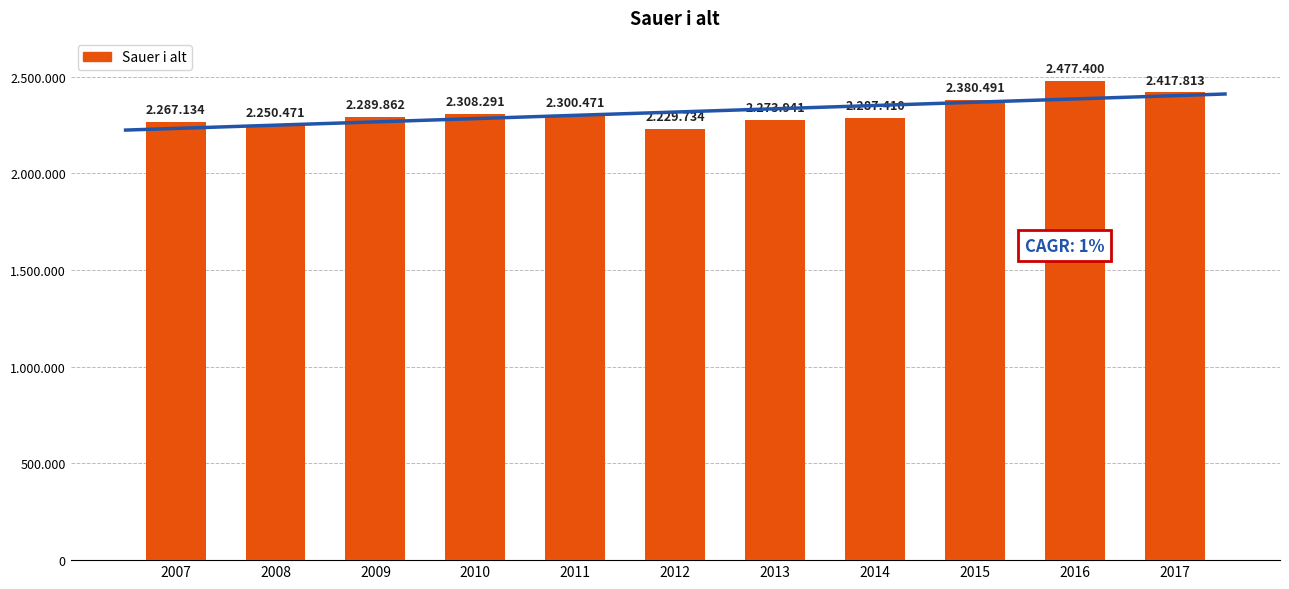

What value does the data have at 2016, to the nearest 100?

2477400